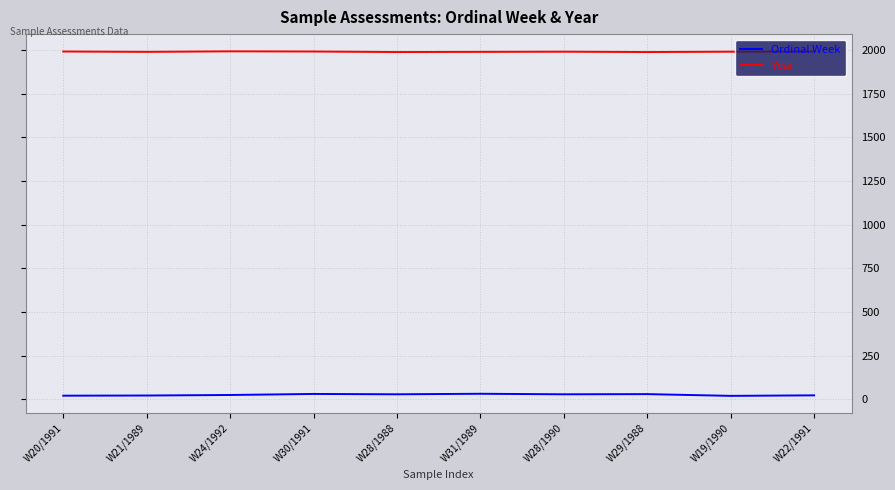

True or false: Year and Ordinal Week intersect in this chart.

False